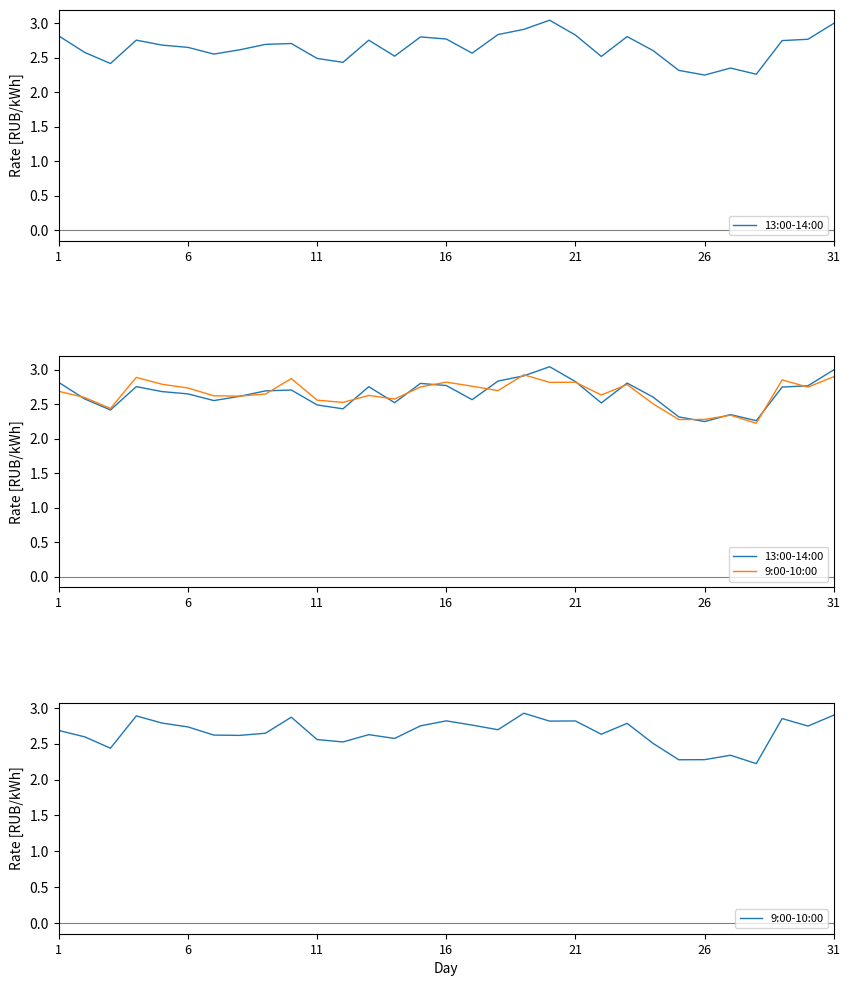

At 21, list the series in order from largest to smallest.

13:00-14:00, 9:00-10:00